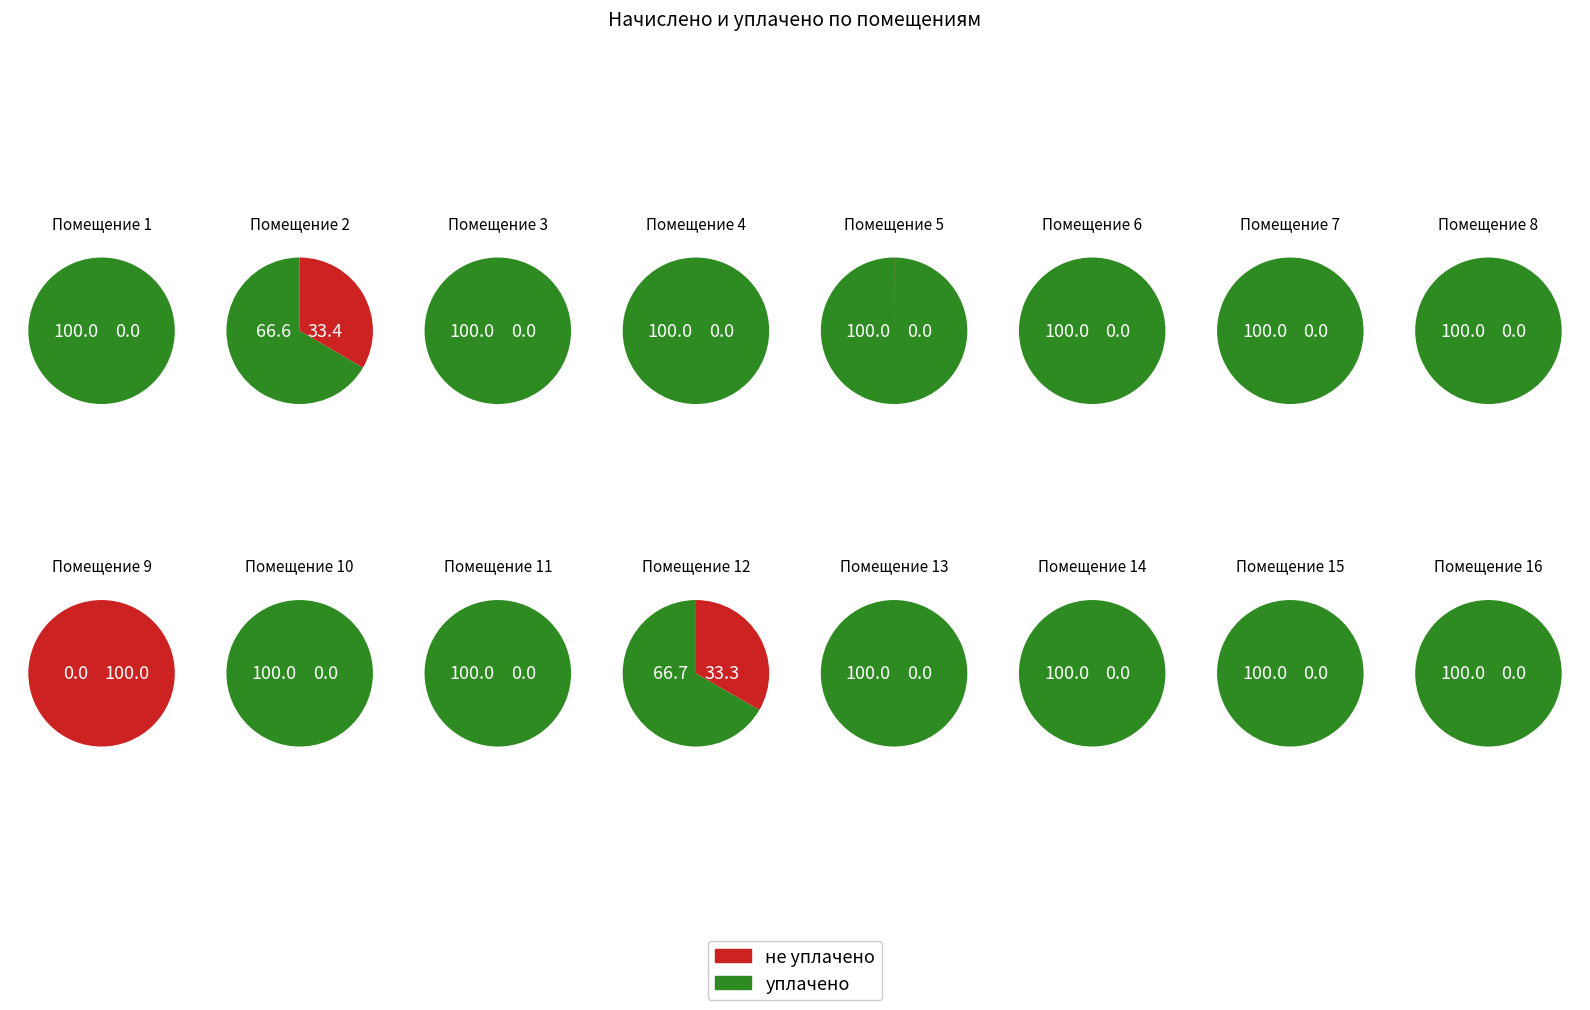

To the nearest percent, what portion does 15 represent?

5%